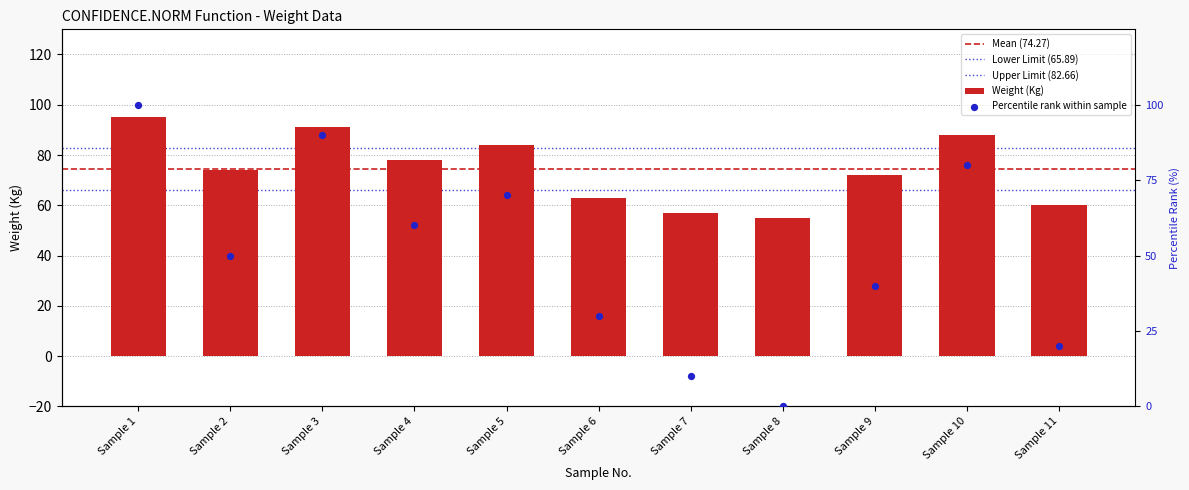

What is the change in value from Sample 4 to Sample 11?

-18